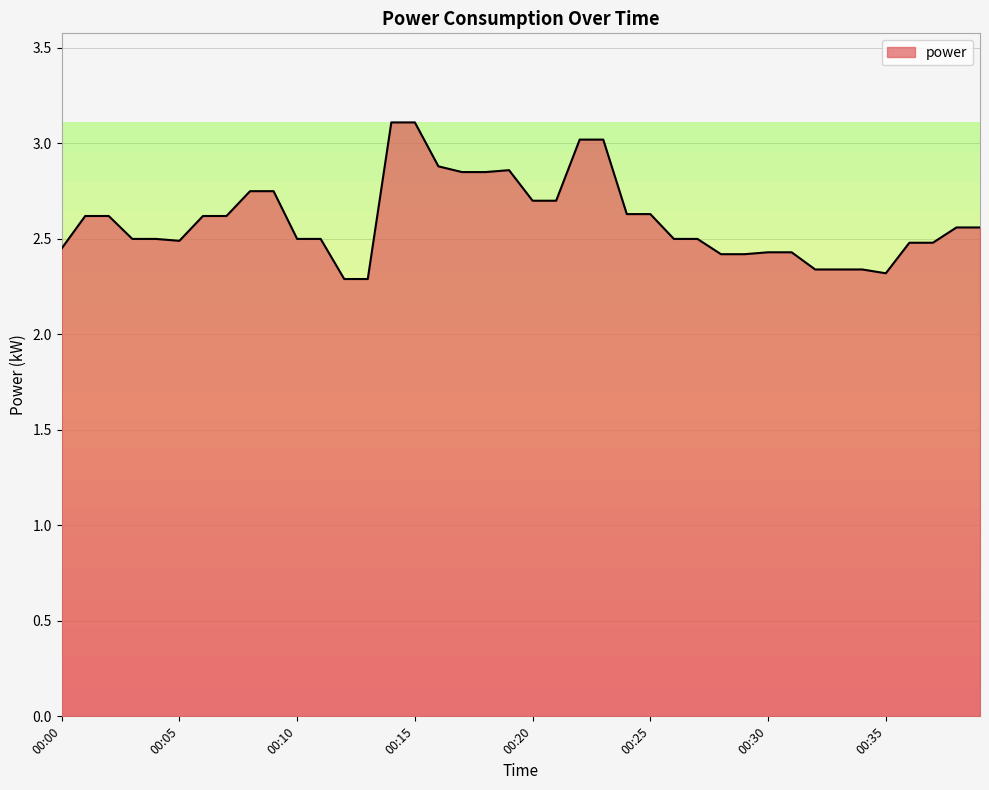

What is the greatest value displayed?

3.1